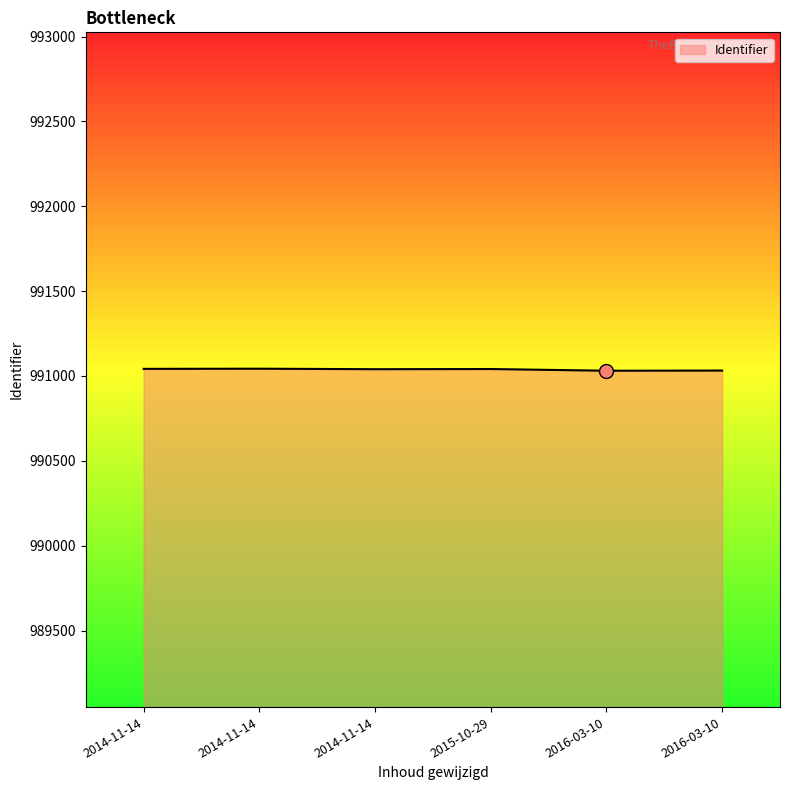

What is the difference between the values at 2014-11-14 and 2016-03-10?

11